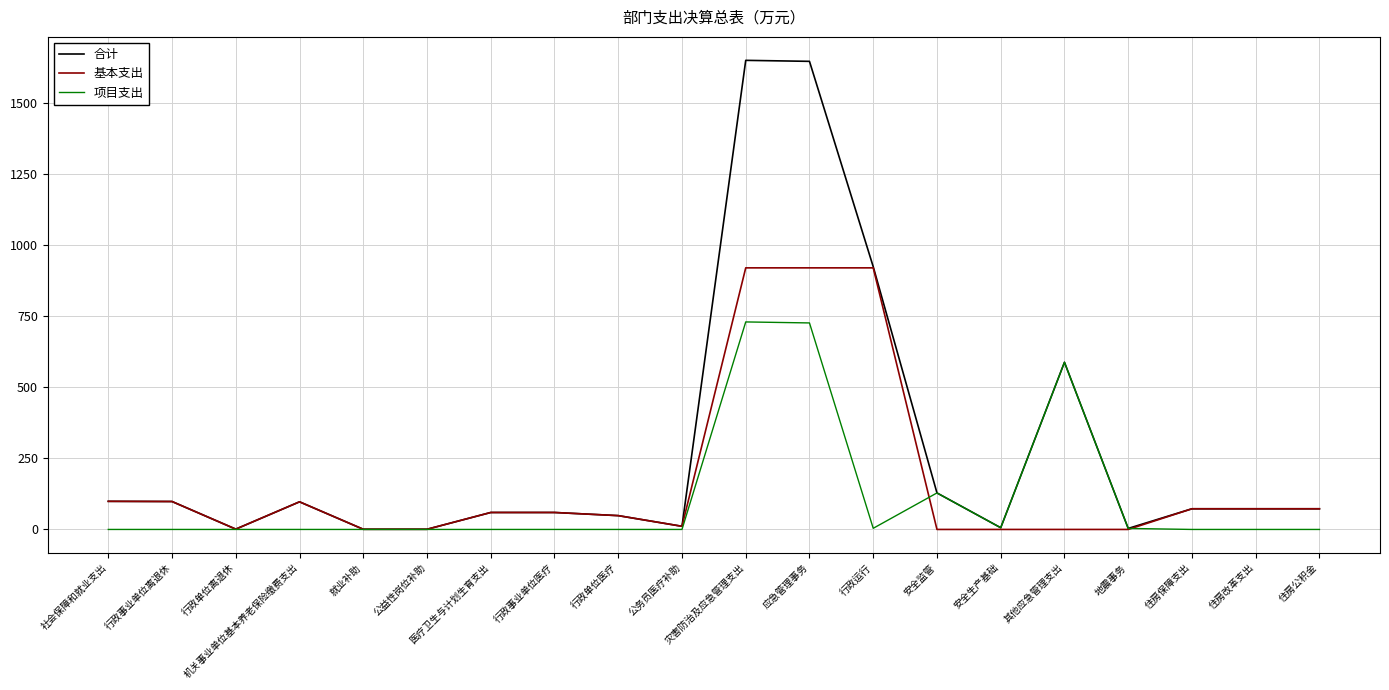

What are all the series names shown in the legend?

合计, 基本支出, 项目支出